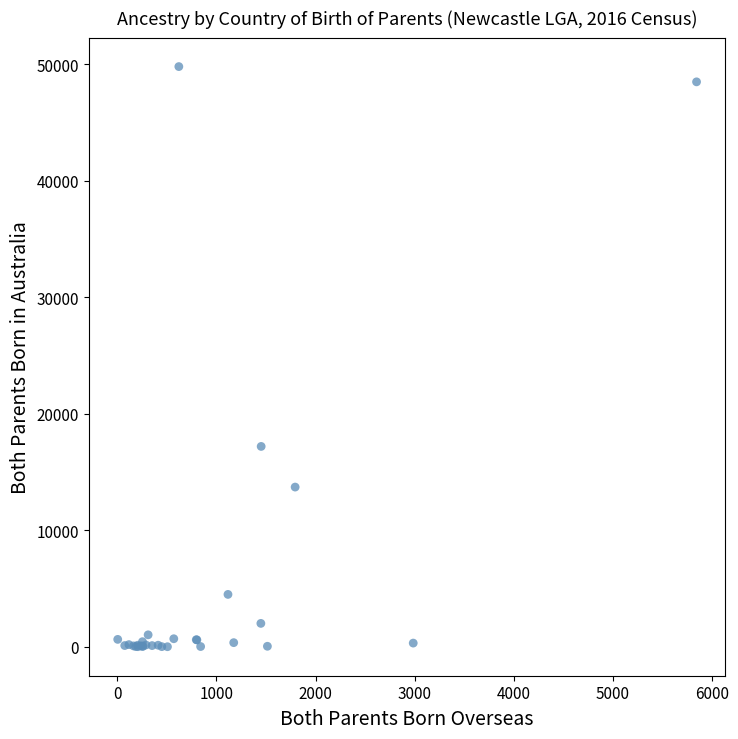

What Y value in the scatter plot is closest to 24907?

17201